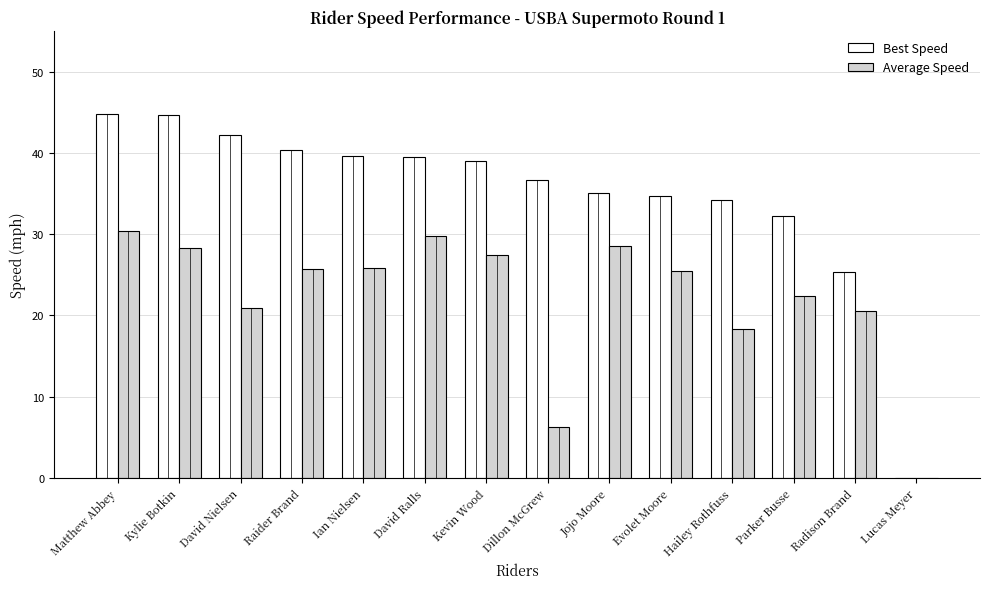

Which series changed the most between Dillon McGrew and Evolet Moore?

Average Speed